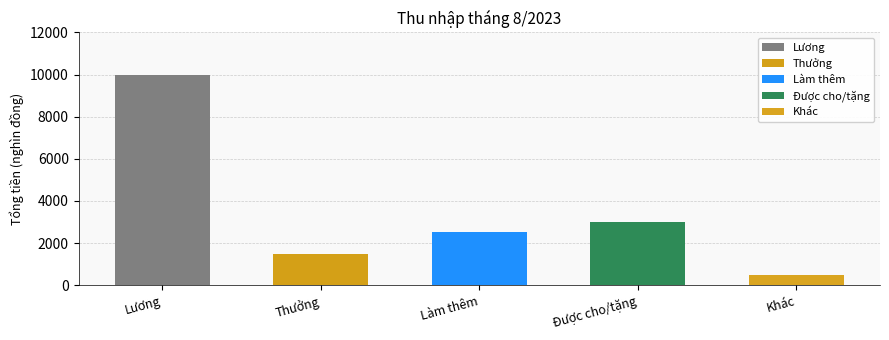

What is the smallest value displayed?

500